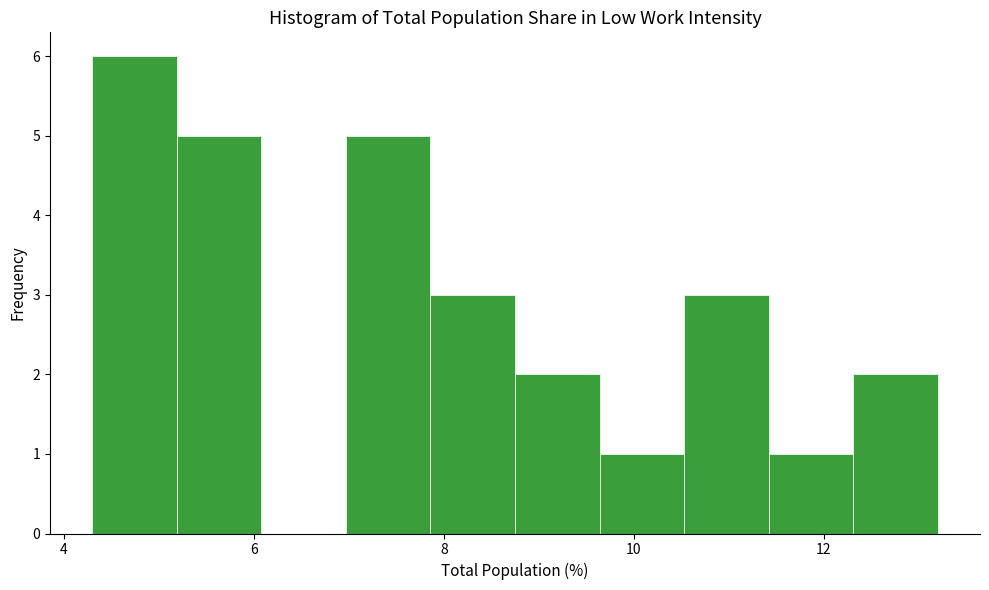

Reading left to right, list every bar in this chart as the range it spans on the x-axis followed by its height. Neither the bar edges nor the heights are printed on the chart, so give them approximately, as read against the axes.

4.4 to 5.2: 6
5.2 to 6.0: 5
6.0 to 7.0: 0
7.0 to 7.8: 5
7.8 to 8.8: 3
8.8 to 9.6: 2
9.6 to 10.6: 1
10.6 to 11.4: 3
11.4 to 12.4: 1
12.4 to 13.2: 2